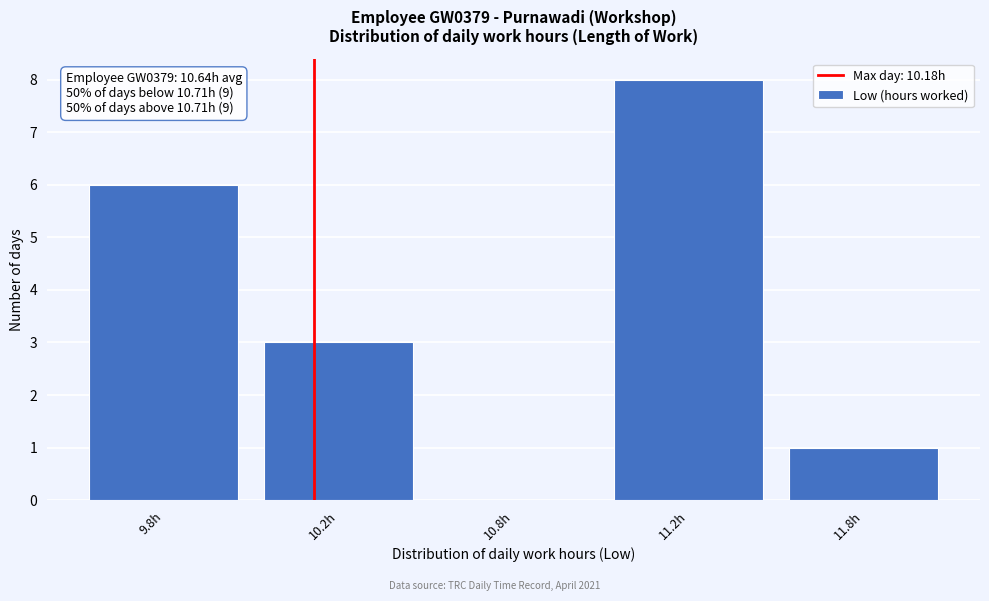

Reading left to right, what are all the values shown in this chart?

9.8h=6	10.2h=3	10.8h=0	11.2h=8	11.8h=1